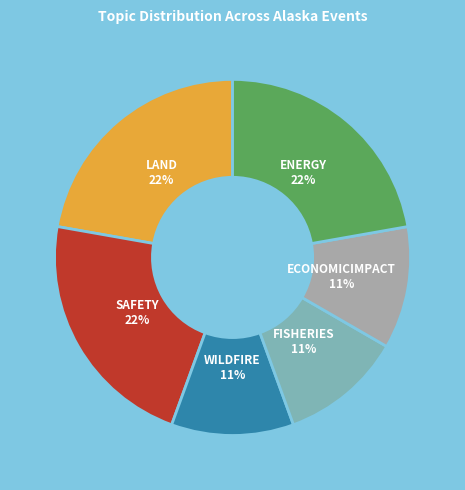

True or false: FISHERIES accounts for 25% of the total.

False